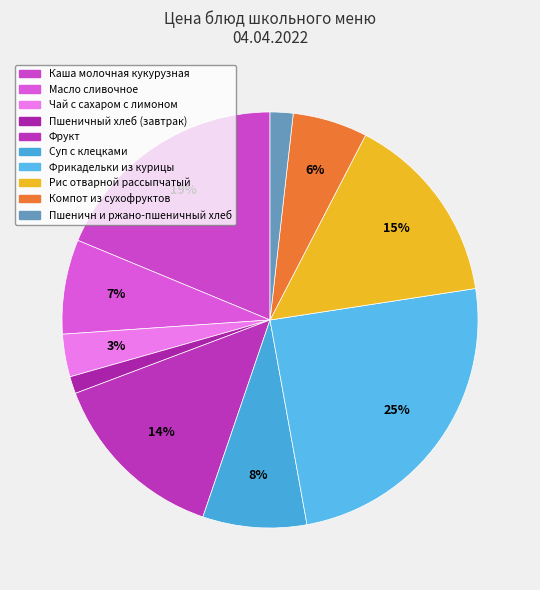

The Компот из сухофруктов slice represents 18% of the pie. True or false?

False